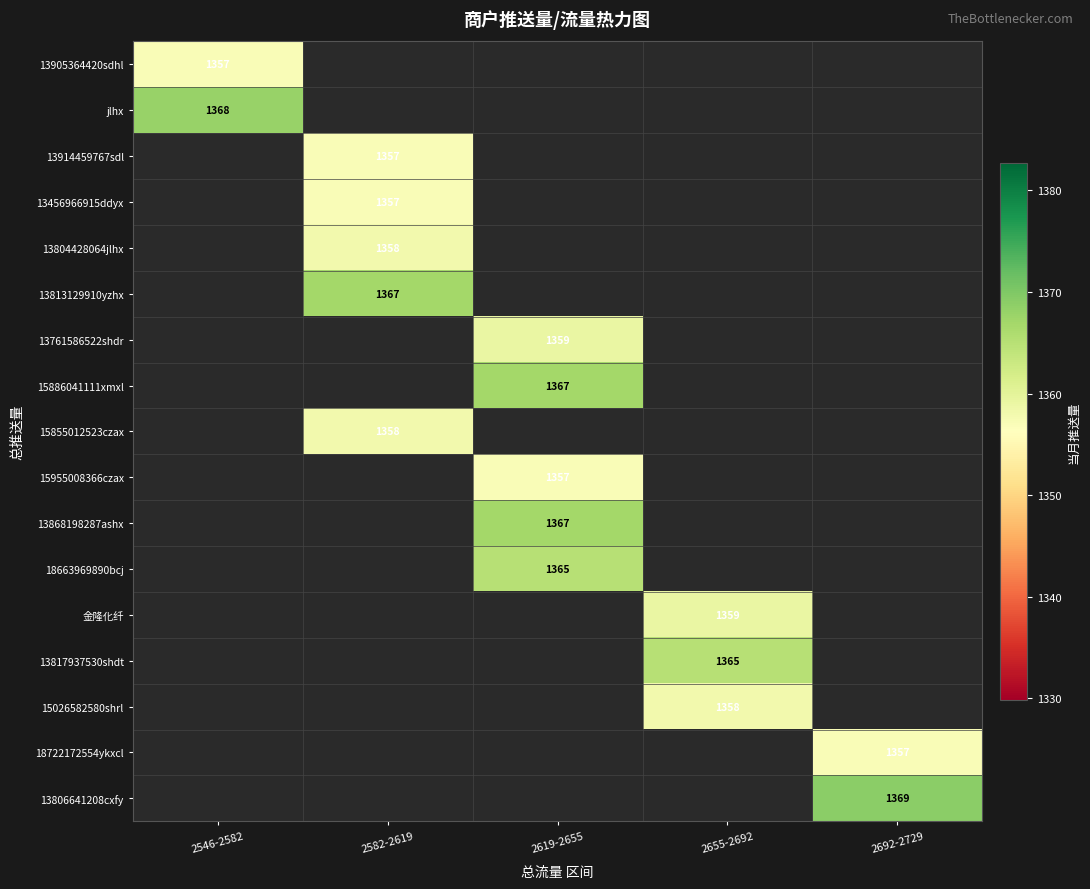

Is it true that 13868198287ashx equals 1367 at 2619-2655?

True